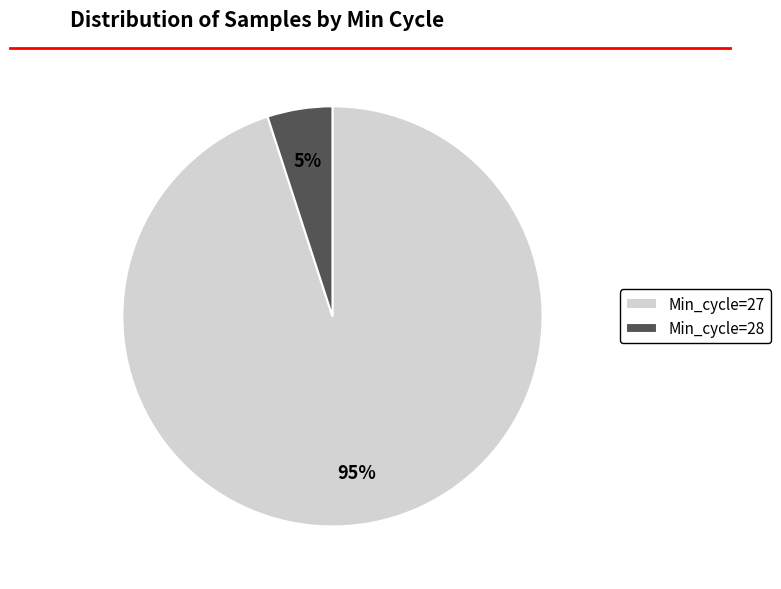

What is the ratio of the value at Min_cycle=27 to the value at Min_cycle=28?

19.0